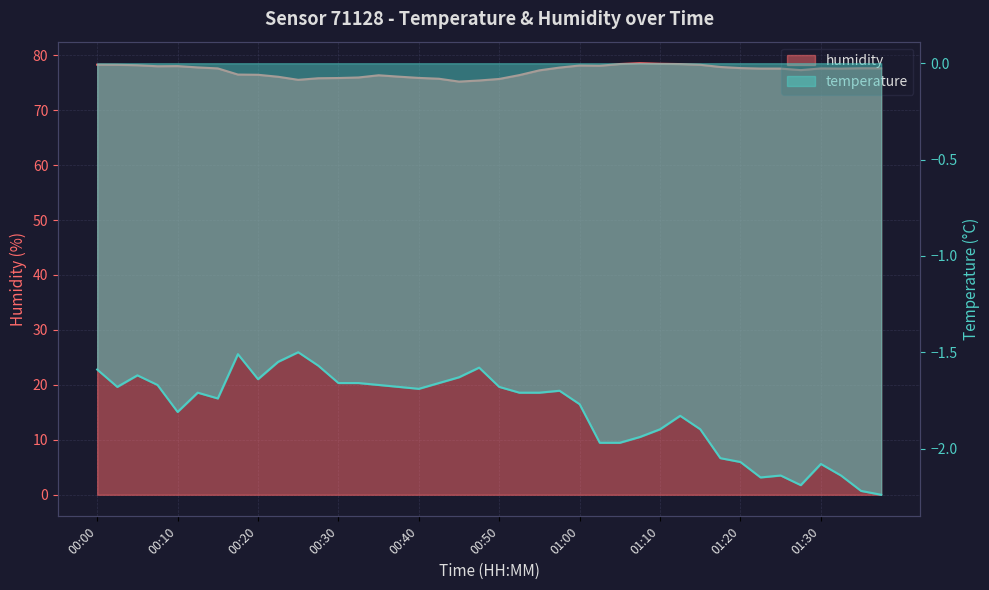

How many distinct data groups are displayed?

2